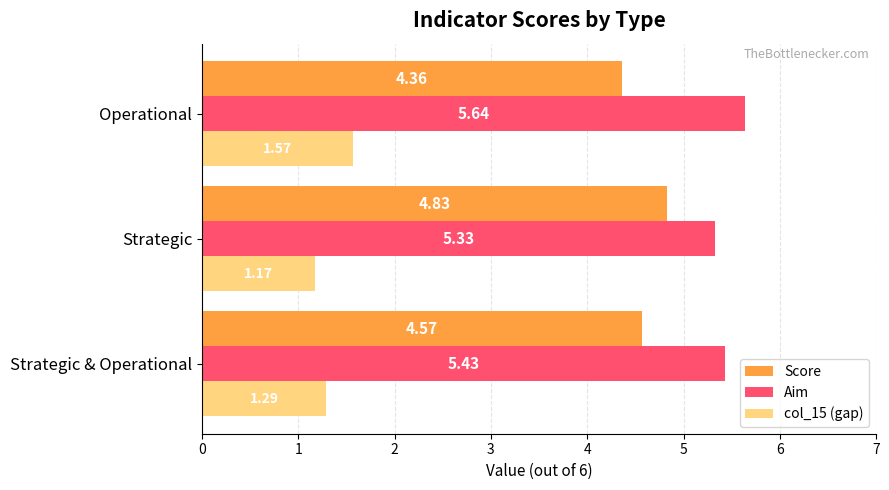

Which label corresponds to the smallest value in the chart?

Strategic